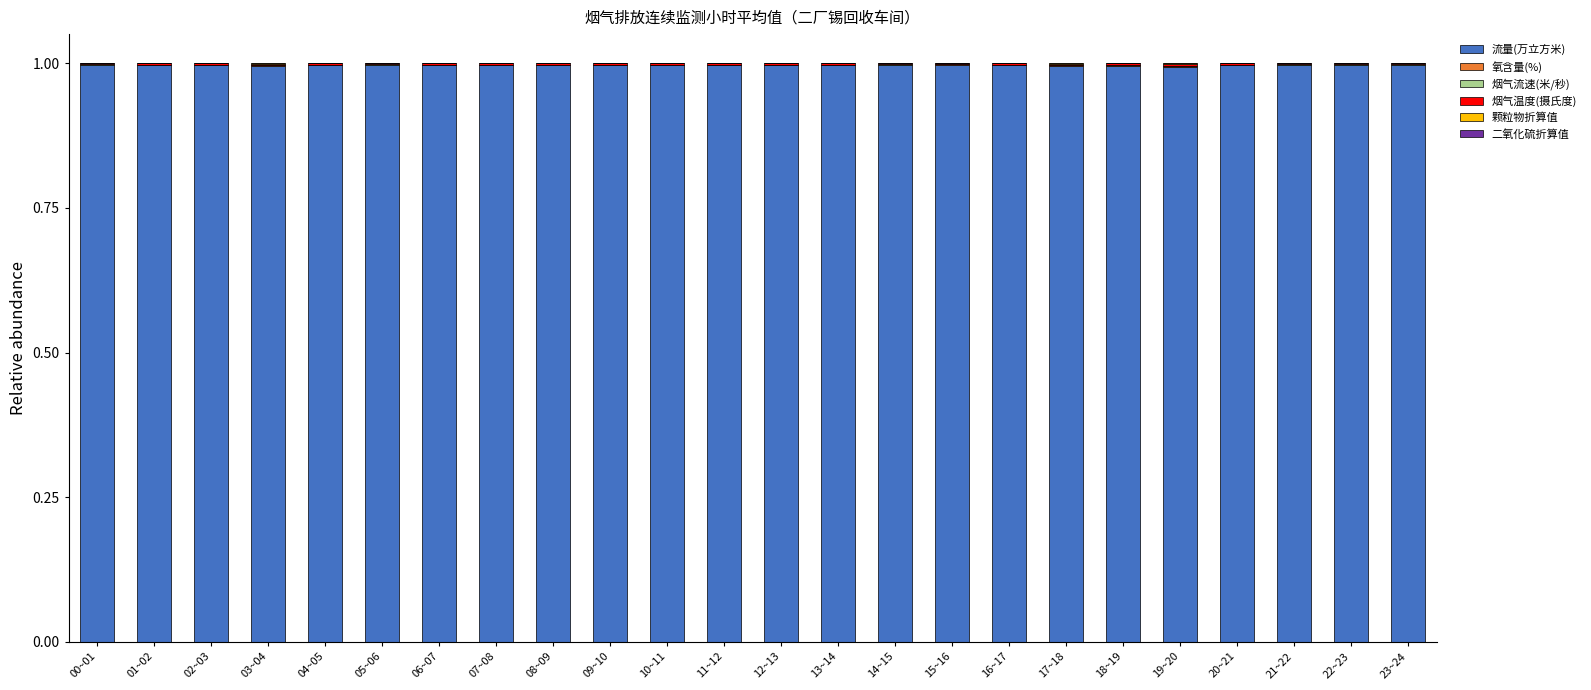

Is it true that 流量(万立方米) equals 0.2 at 21~22?

False